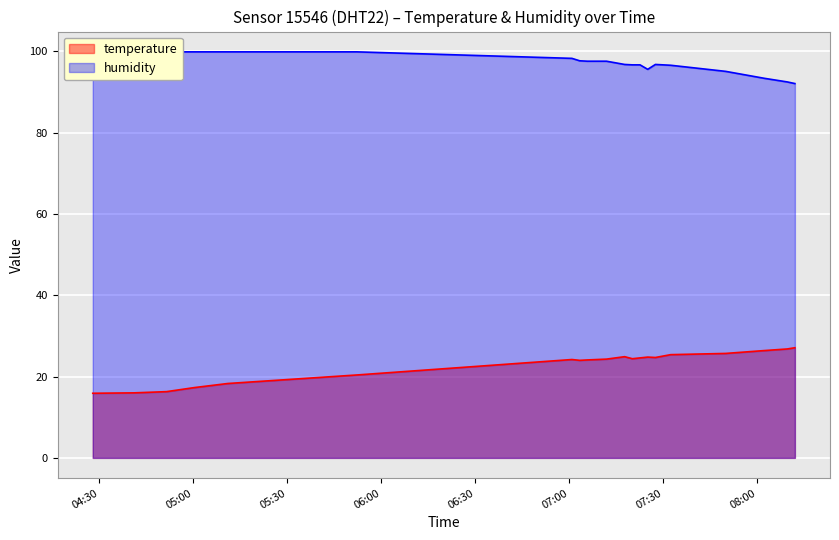

What is the greatest value displayed?

99.9